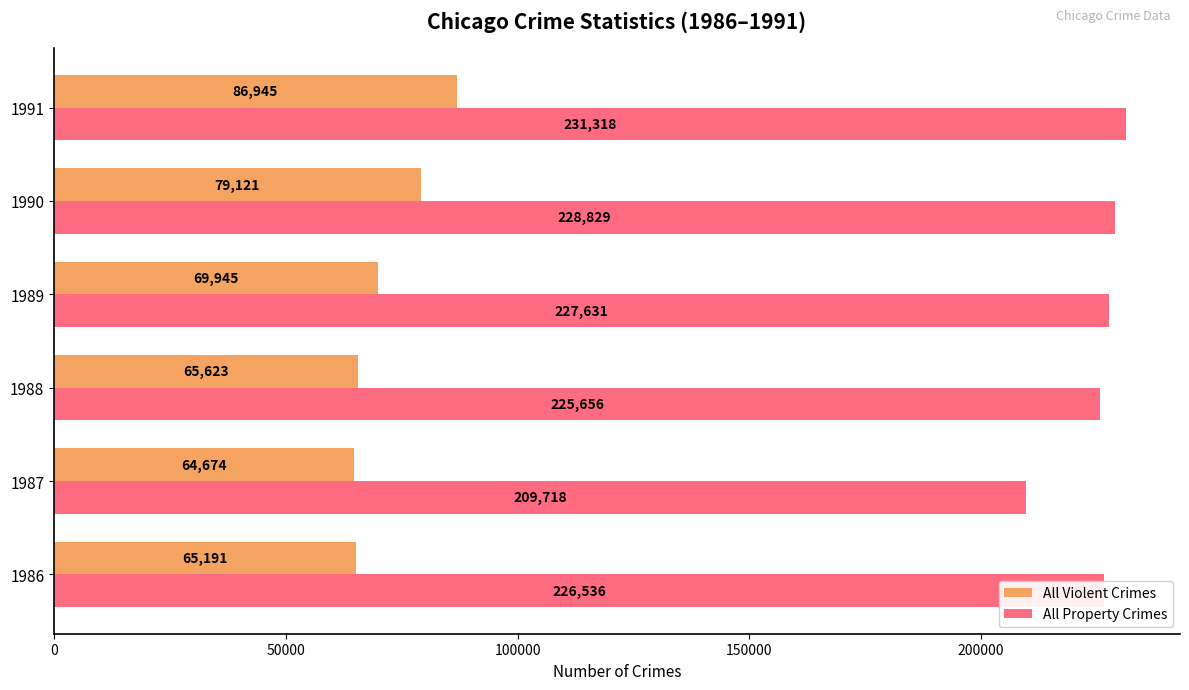

What are all the series names shown in the legend?

All Violent Crimes, All Property Crimes